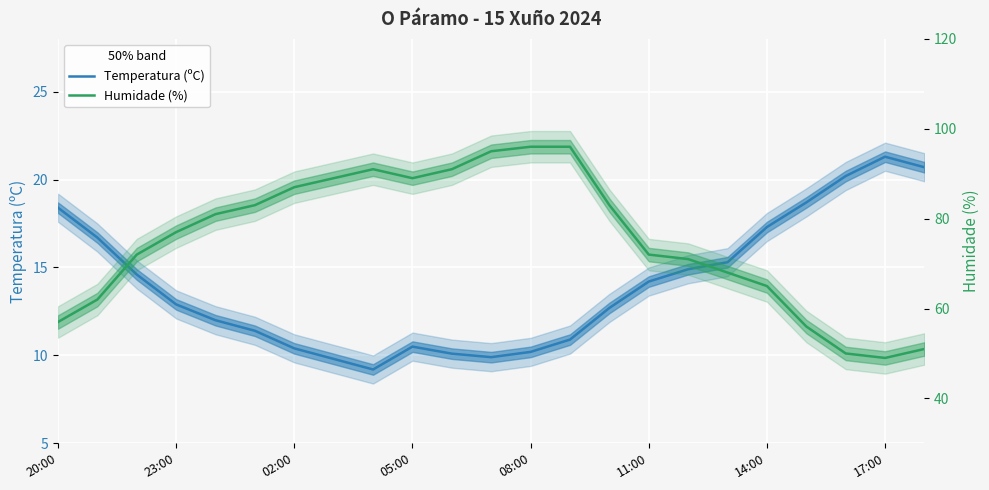

Rank the series at 14:00 from highest to lowest value.

Humidade (%), Temperatura (ºC)